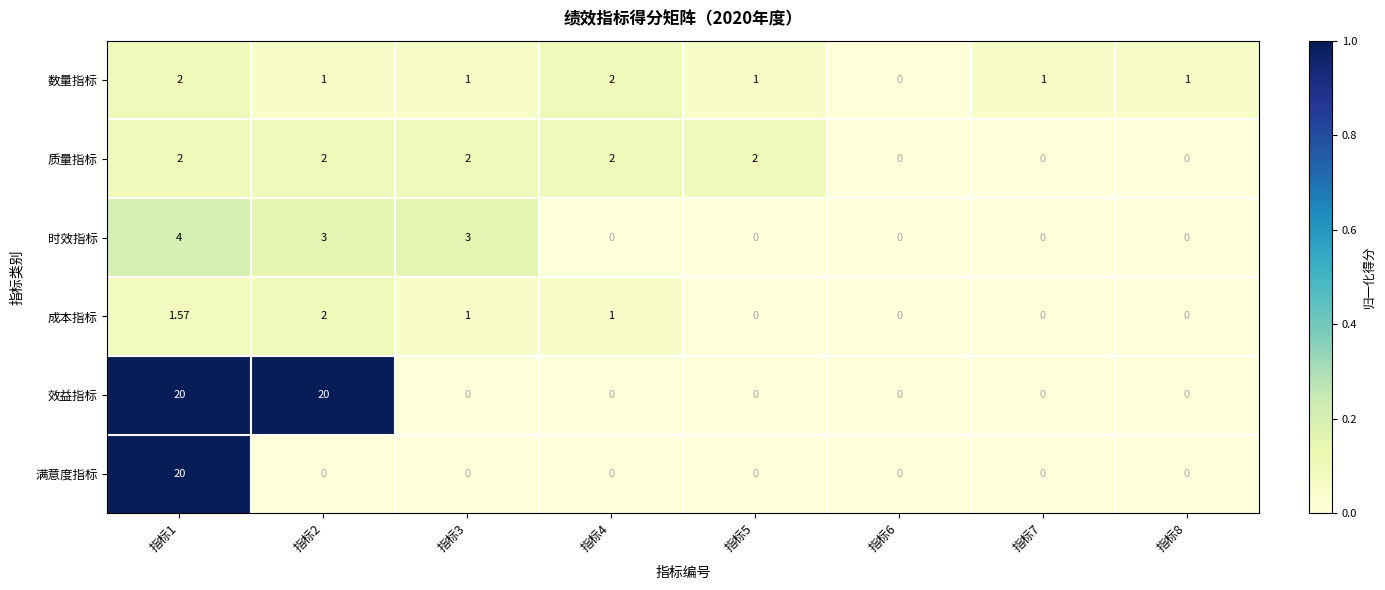

Which series has the largest total across all categories?

效益指标